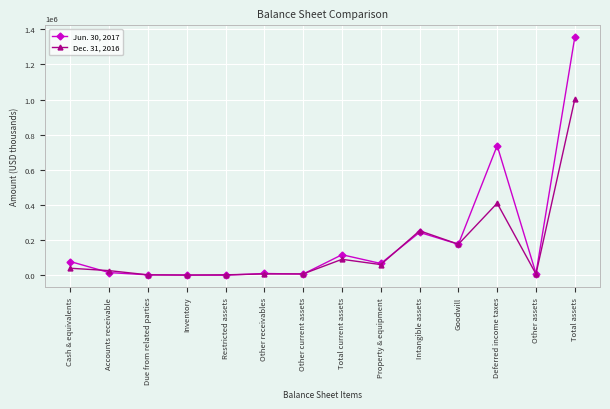

What is the greatest value displayed?

1354641